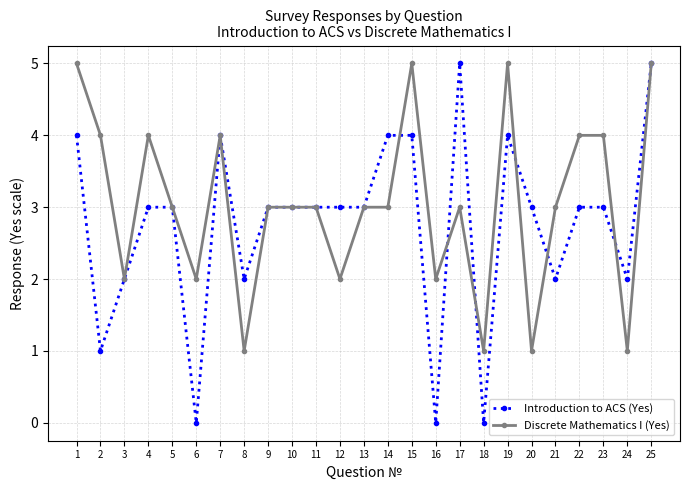

Reading left to right, transcribe all the data shown in this chart.

Introduction to ACS (Yes): 1=4	2=1	3=2	4=3	5=3	6=0	7=4	8=2	9=3	10=3	11=3	12=3	13=3	14=4	15=4	16=0	17=5	18=0	19=4	20=3	21=2	22=3	23=3	24=2	25=5
Discrete Mathematics I (Yes): 1=5	2=4	3=2	4=4	5=3	6=2	7=4	8=1	9=3	10=3	11=3	12=2	13=3	14=3	15=5	16=2	17=3	18=1	19=5	20=1	21=3	22=4	23=4	24=1	25=5